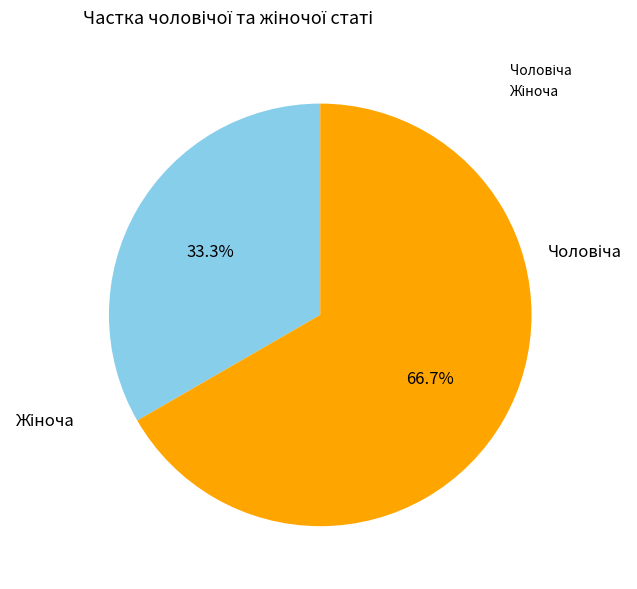

Does any single category account for the majority?

Yes